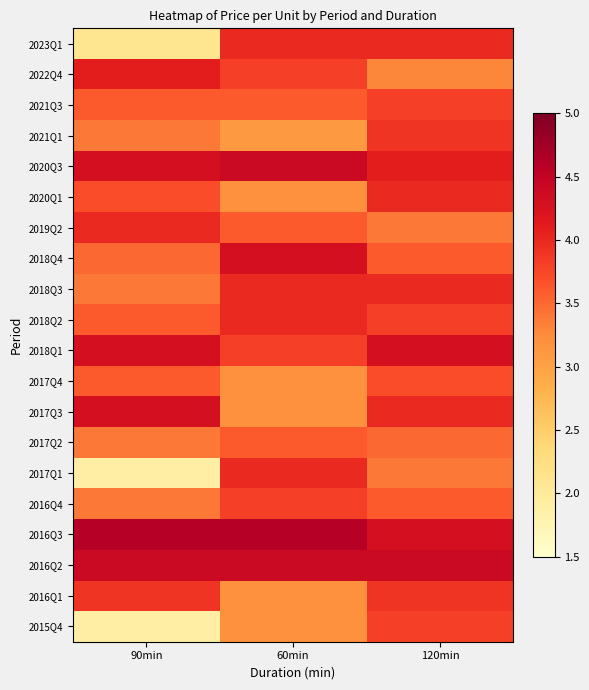

Which series has the largest total across all categories?

2016Q3